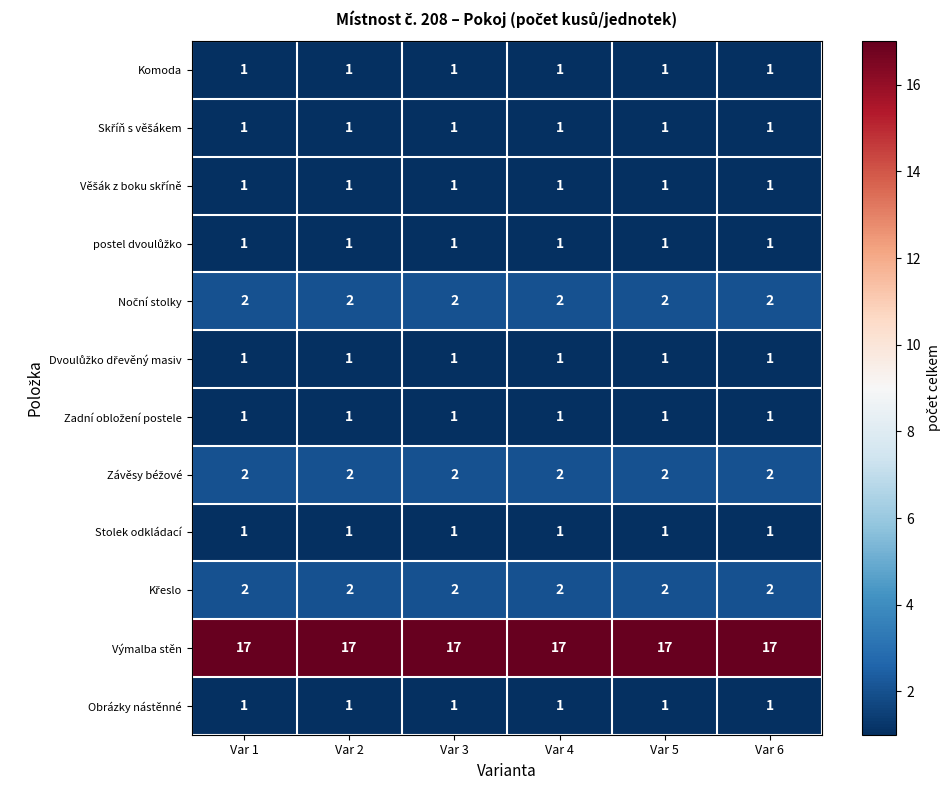

What is the total value across all series at Var 2?

31